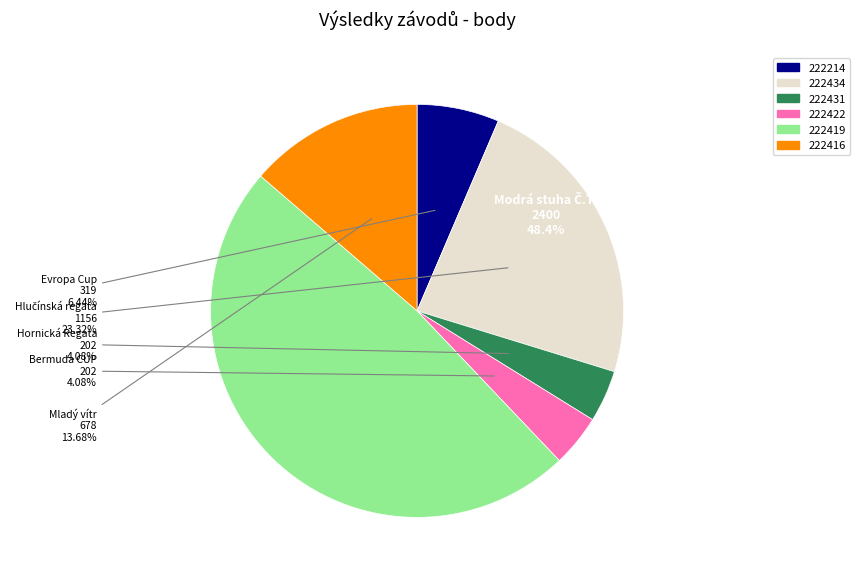

Which has a higher value, Mladý vítr or Hornická Regata?

Mladý vítr